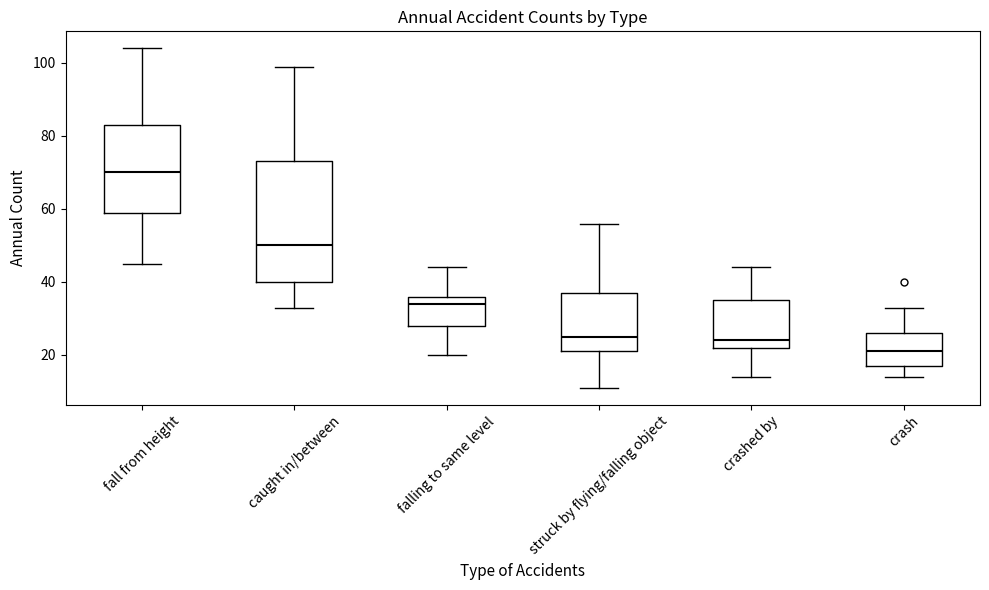

Reading left to right, read every box against the y-axis: the position of its median line, the range the box covers, and the ends of its whiskers. The values are not printed on the chart, so give them approximately, as read against the axis.

fall from height: median 70, box 60 to 84, whiskers 46 to 104
caught in/between: median 50, box 40 to 74, whiskers 34 to 100
falling to same level: median 34, box 28 to 36, whiskers 20 to 44
struck by flying/falling object: median 26, box 22 to 38, whiskers 12 to 56
crashed by: median 24, box 22 to 36, whiskers 14 to 44
crash: median 22, box 18 to 26, whiskers 14 to 34